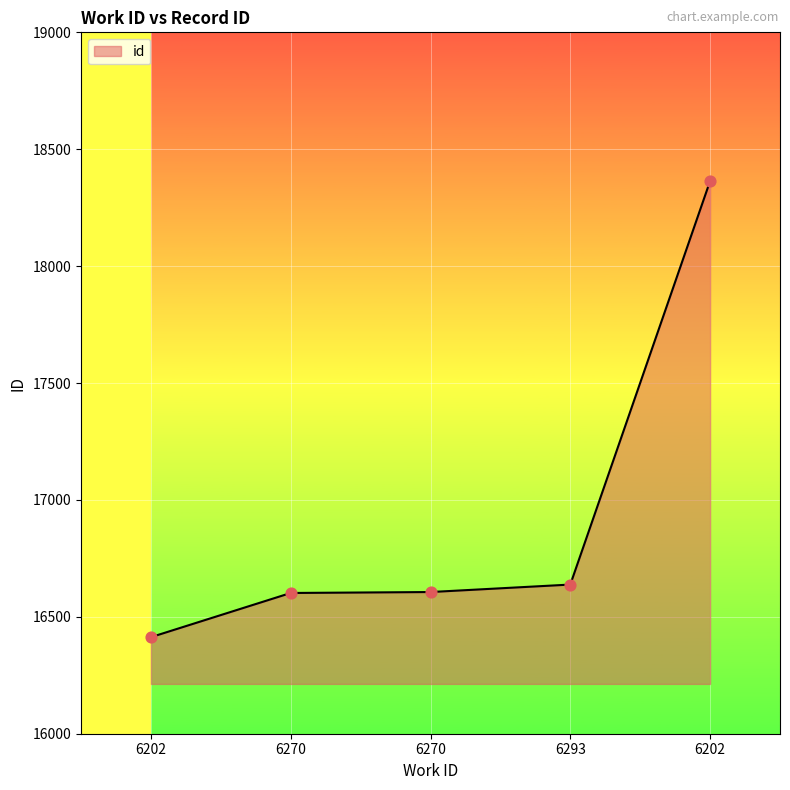

How many lines are shown in the chart?

1